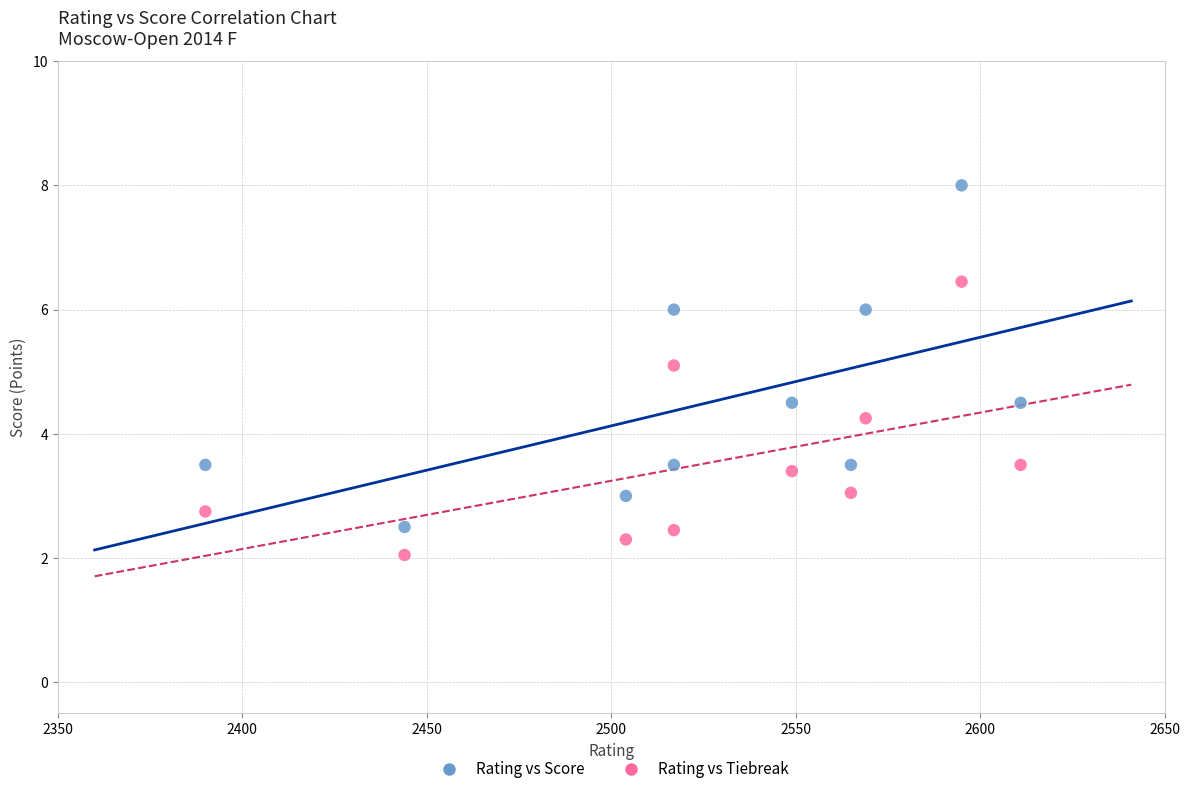

Across all data points, what is the range of X values (max minus min)?

221.0